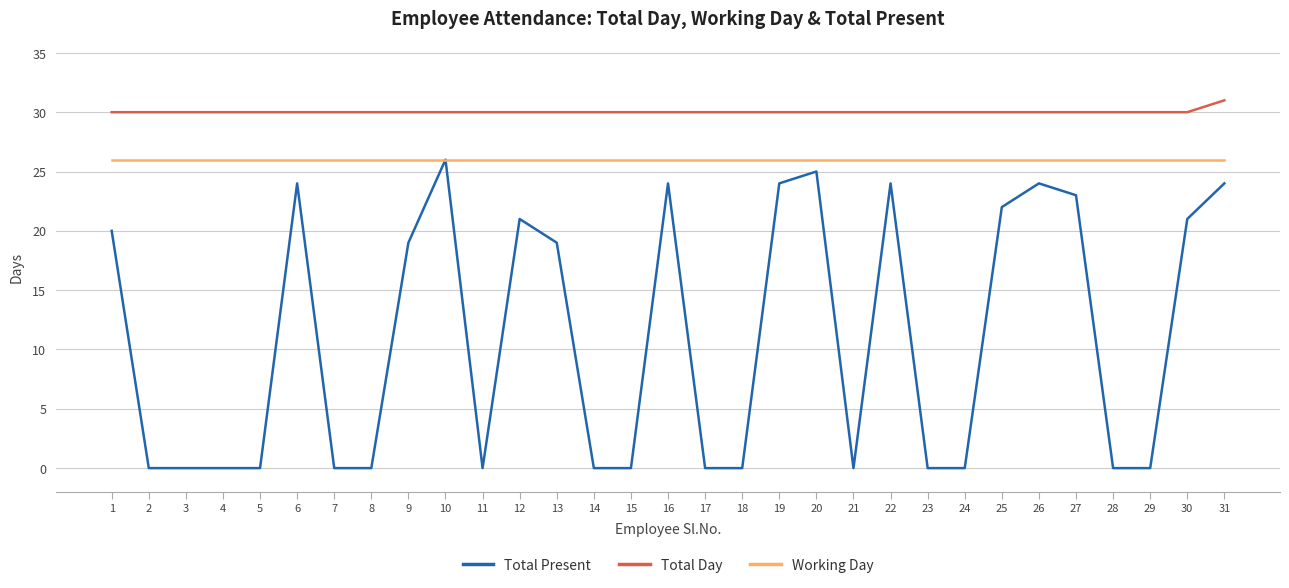

Is the value of Total Present at 6 greater than the value of Working Day at 18?

No